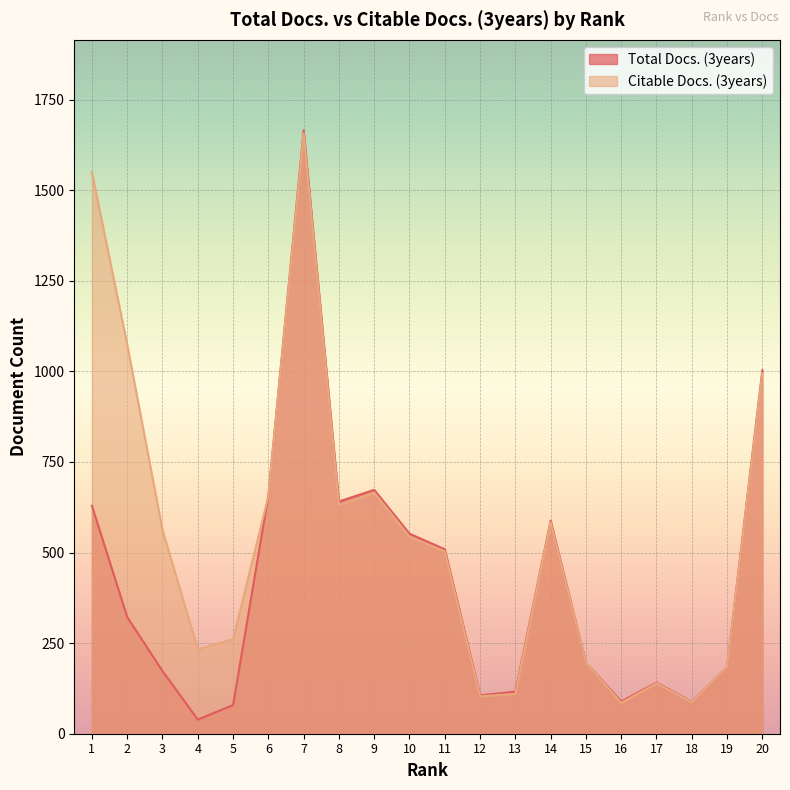

Rank the categories by Total Docs. (3years) value from lowest to highest.

4, 5, 18, 16, 12, 13, 17, 3, 19, 15, 2, 11, 10, 14, 1, 8, 6, 9, 20, 7